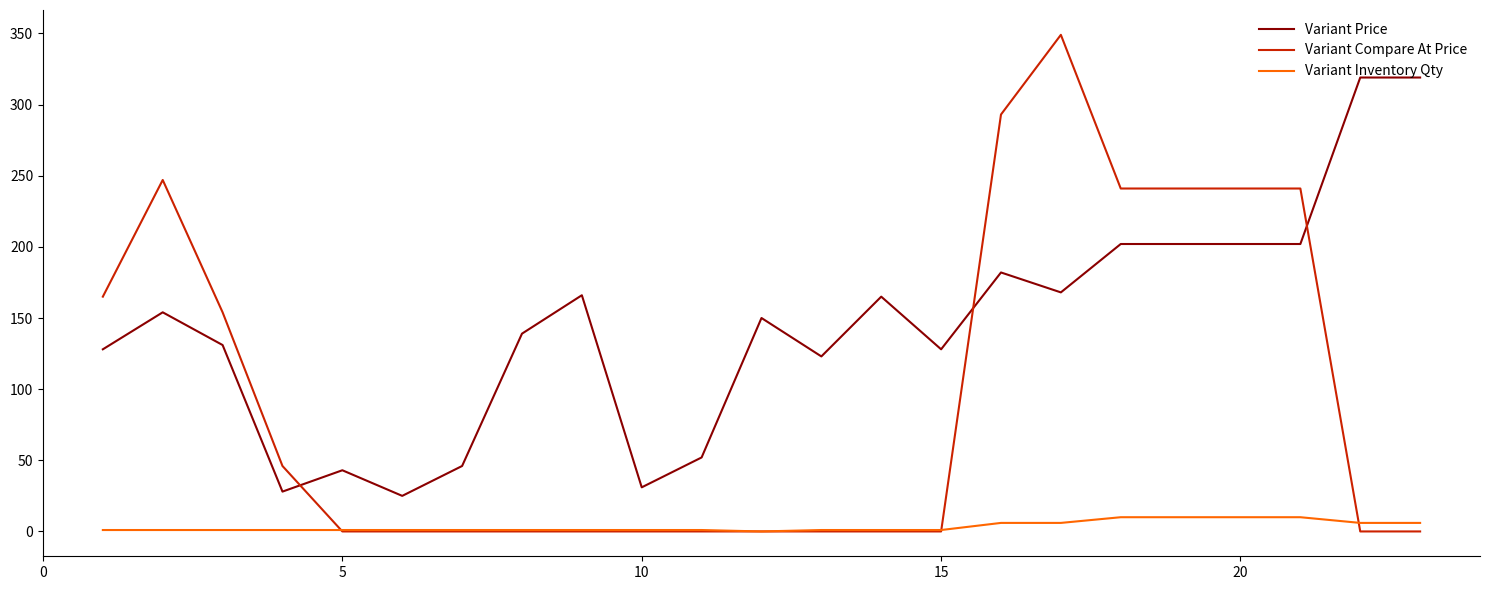

What is the greatest value displayed?

349